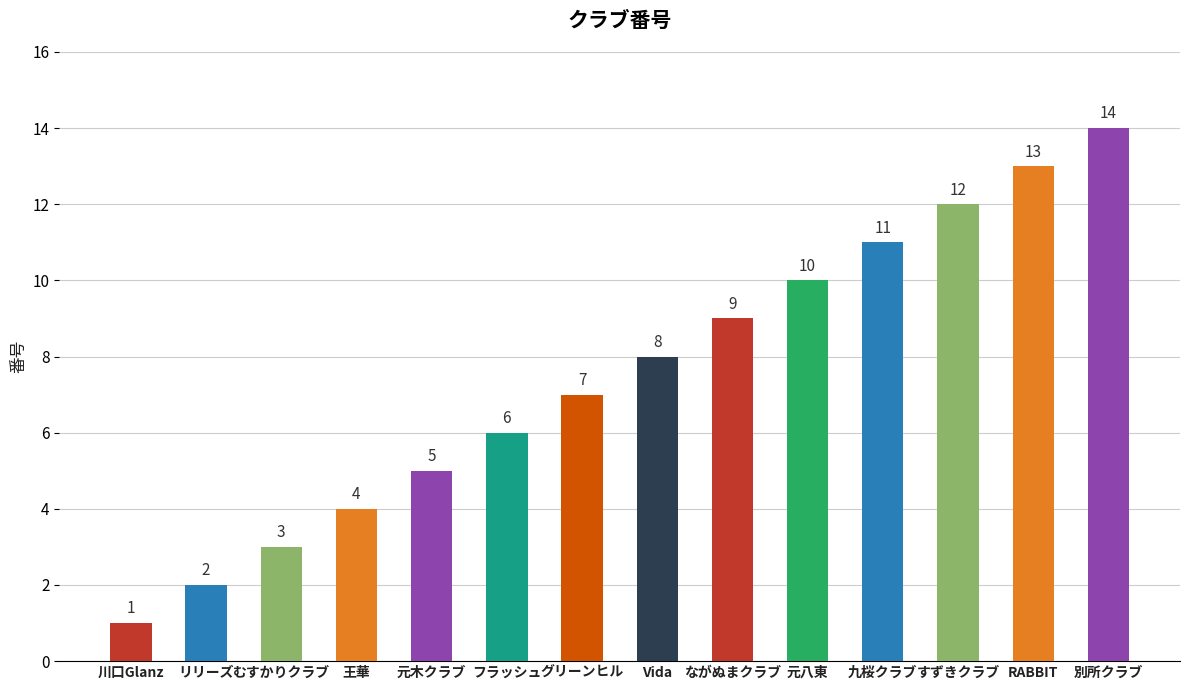

Is it true that the value at 元八東 is 10?

True